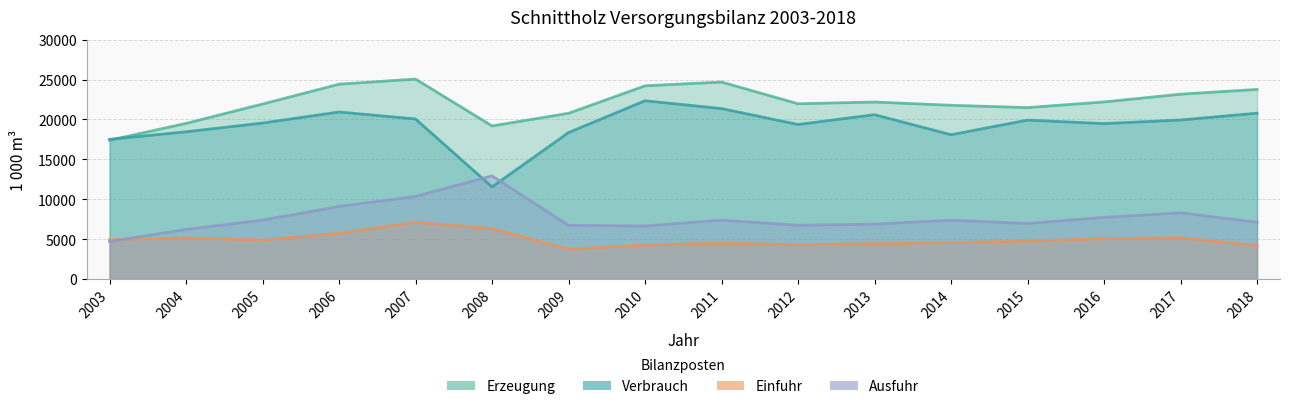

Where does the Schnittholz Einfuhr series first go above 4878?

2003